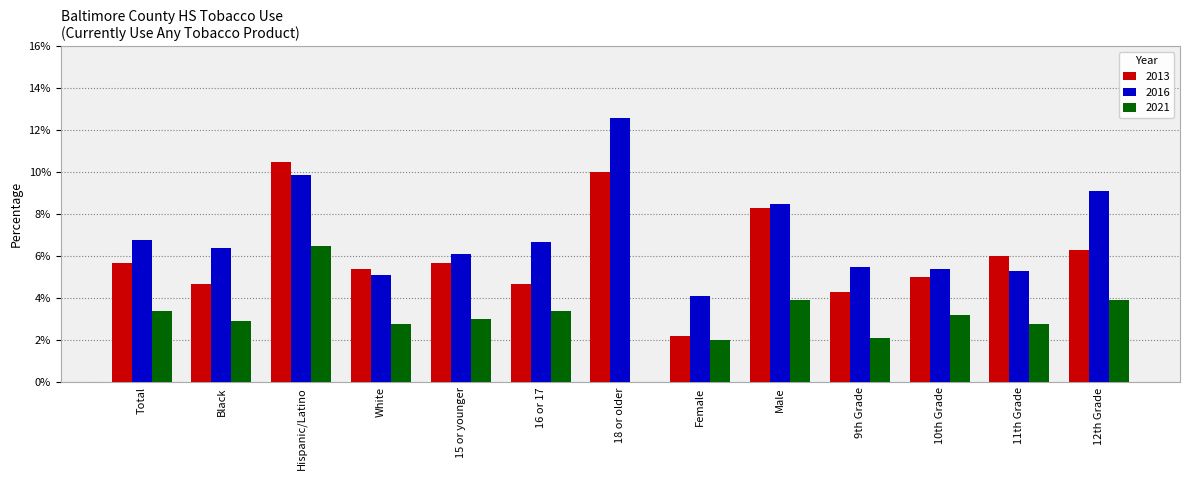

Which series has the largest range (max minus min)?

2016